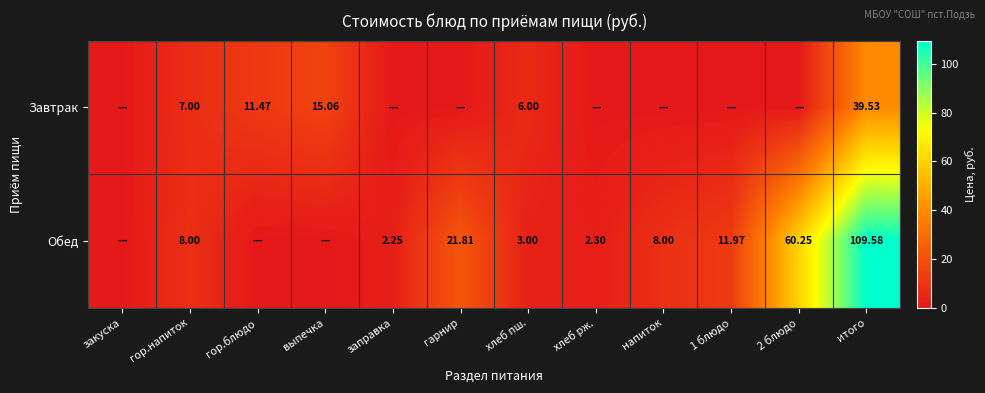

Which category has the lowest value across all series?

закуска